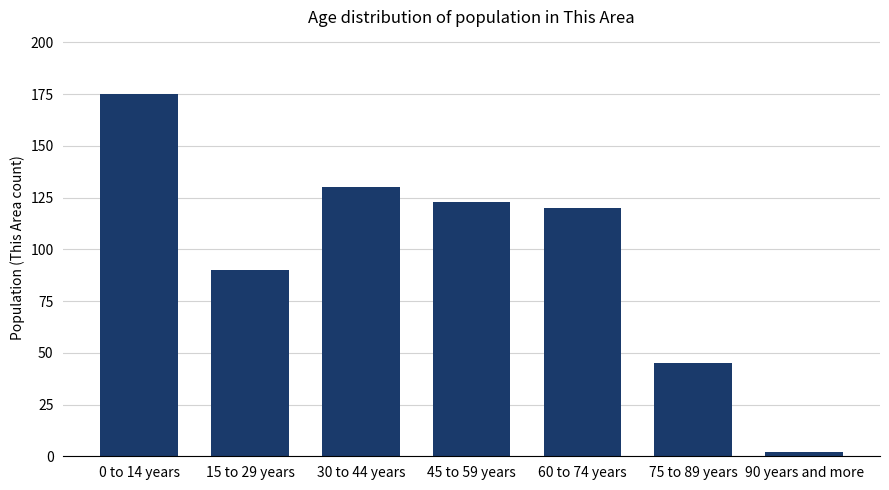

Reading left to right, what are all the values shown in this chart?

175	90	130	123	120	45	2